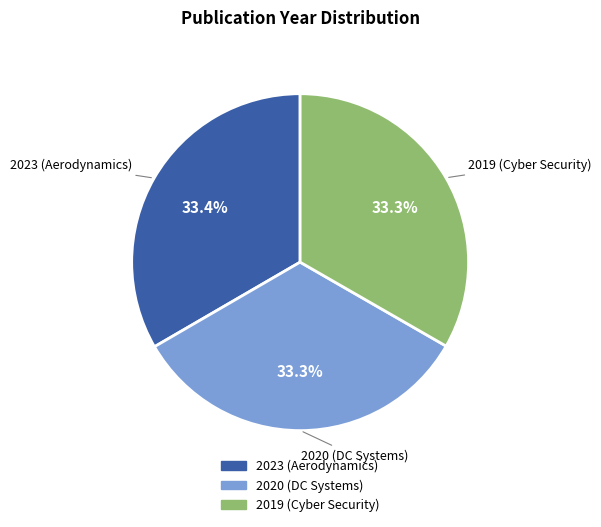

To the nearest percent, what is the average slice percentage?

33%